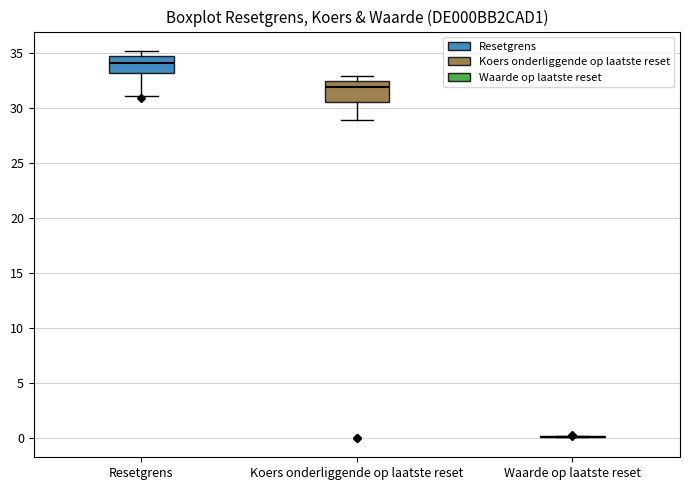

Reading left to right, transcribe this box plot: for each box, give where its median line is, the range the box spans, and where its two whiskers end, as read against the y-axis. The values are not printed on the chart, so give them approximately, as read against the axis.

Resetgrens: median 34.0, box 33.0 to 34.5, whiskers 31.0 to 35.0
Koers onderliggende op laatste reset: median 32.0, box 30.5 to 32.5, whiskers 29.0 to 33.0
Waarde op laatste reset: box collapsed to a line at 0.0, whiskers 0.0 to 0.0